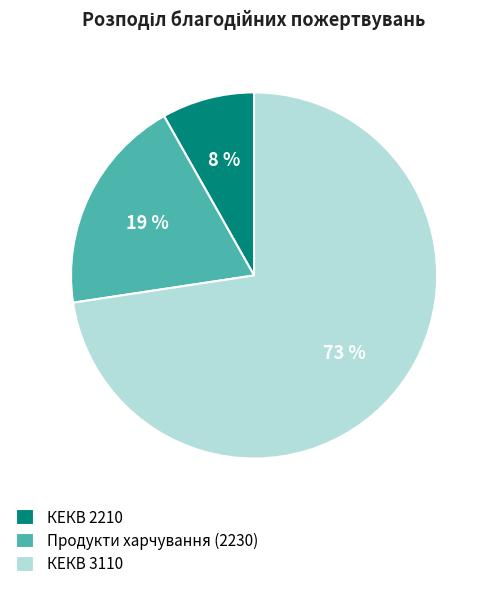

Is the sum of КЕКВ 2210 and КЕКВ 3110 greater than half?

Yes